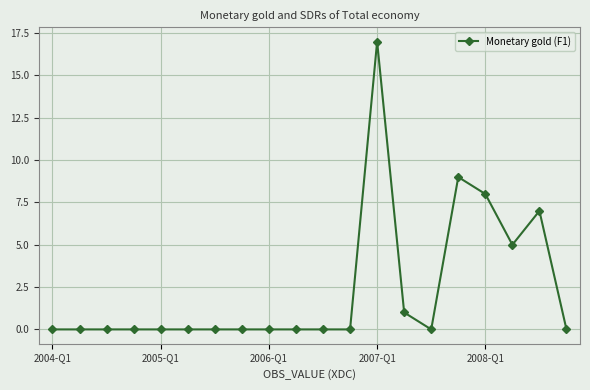

What is the maximum value shown in the chart?

17